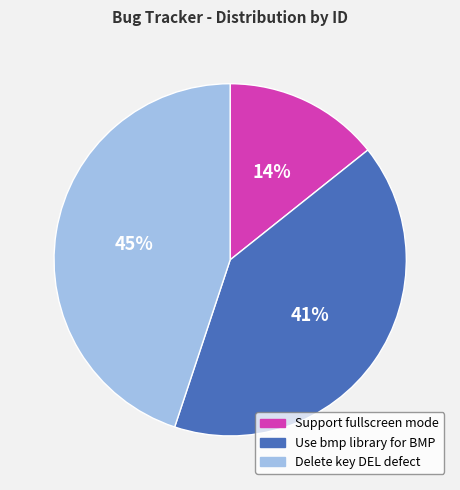

Does any single category account for the majority?

No